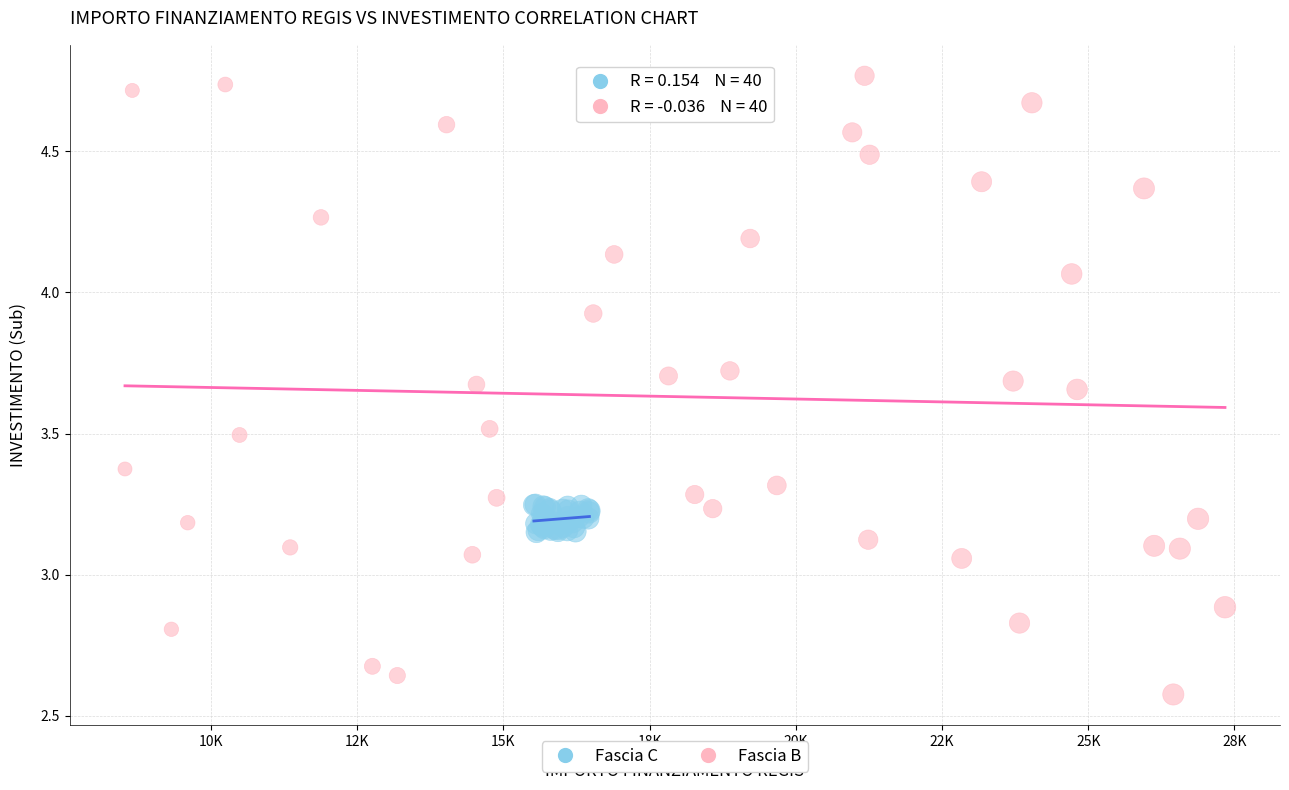

Which series reaches the minimum Y coordinate?

Fascia B